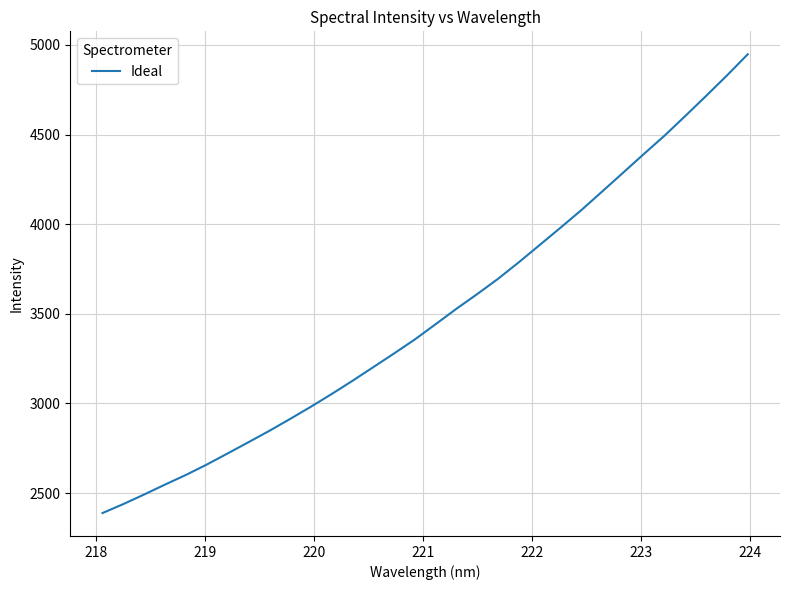

What is the minimum value shown in the chart?

2388.3